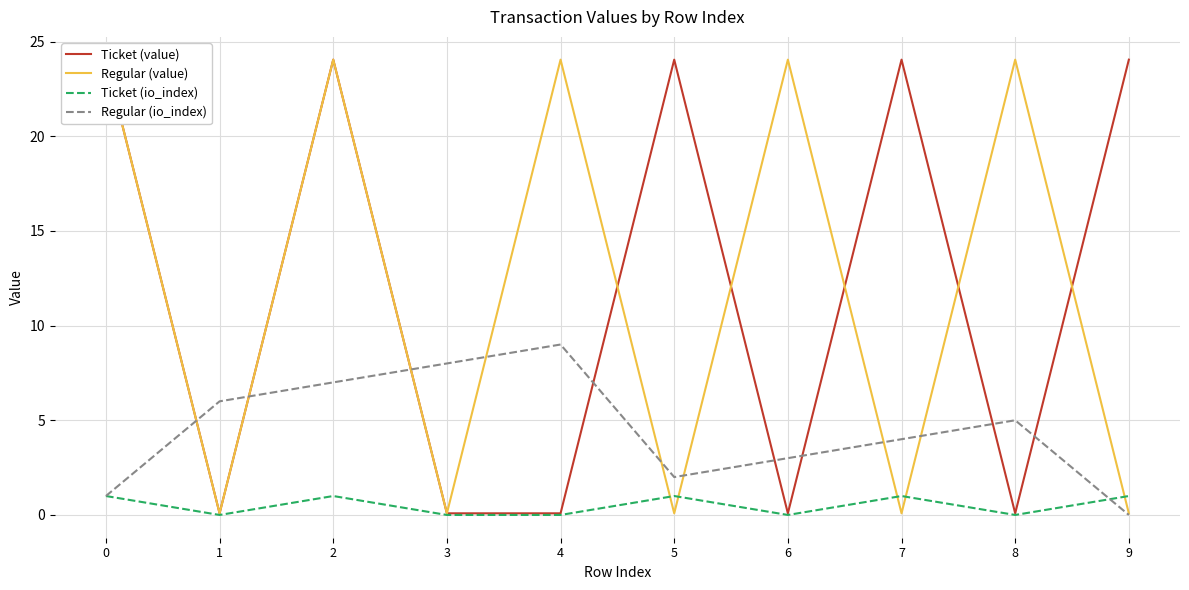

Which series has the largest total across all categories?

Ticket (value)